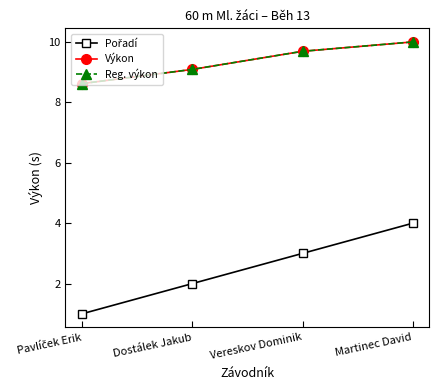

What is the value of the Výkon point at the 3rd from the left?

9.7